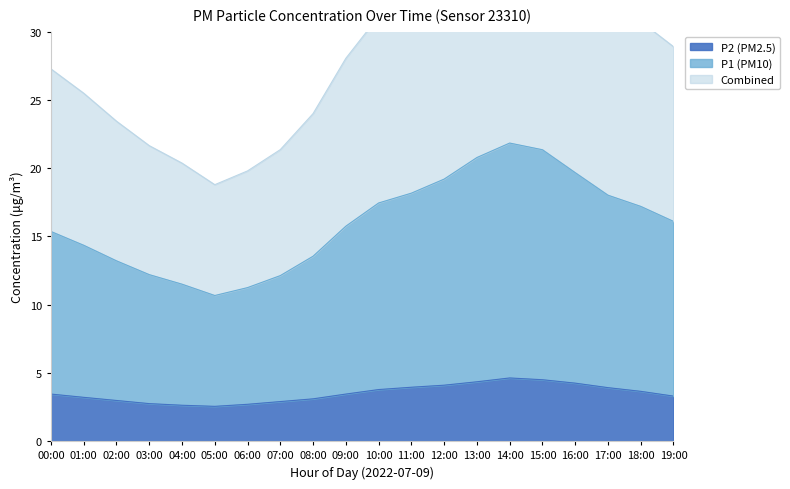

The value of P2 (PM2.5) at 10:00 is 1.6. True or false?

False